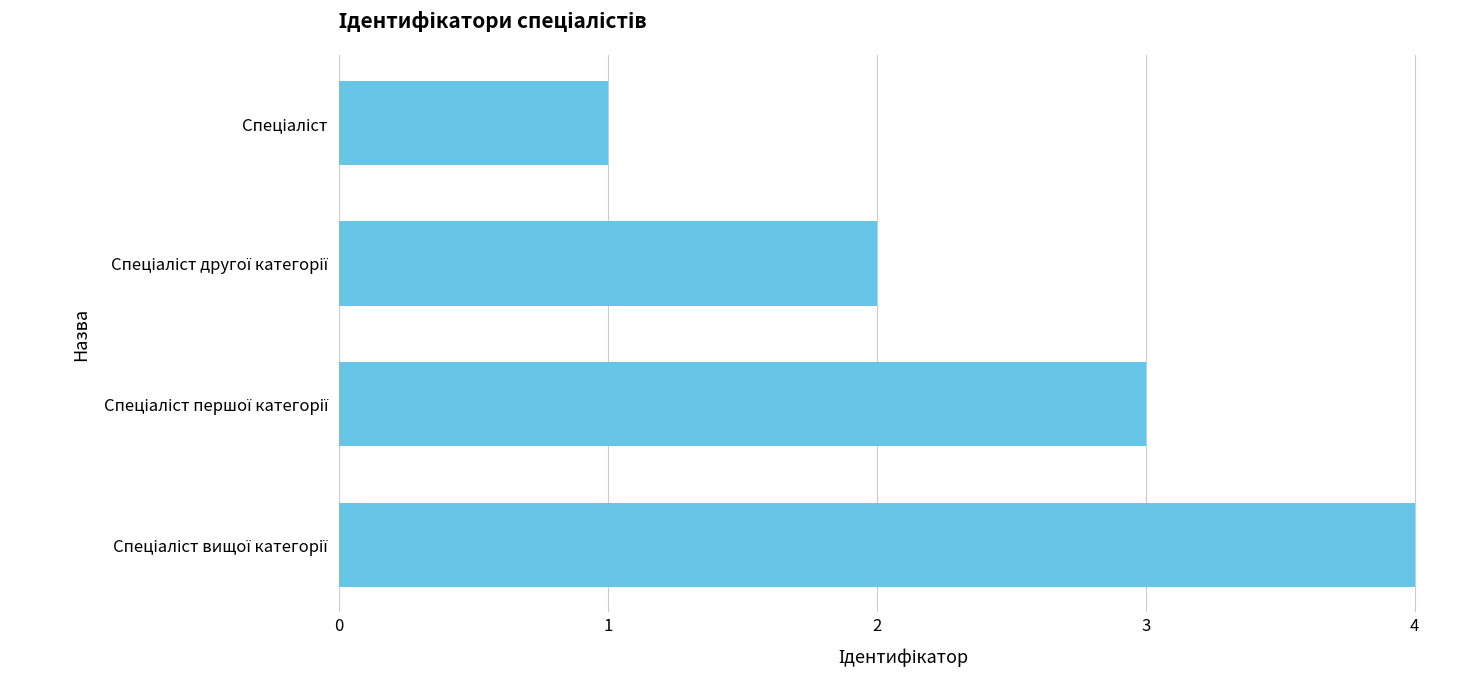

How many values are between 2 and 4?

3